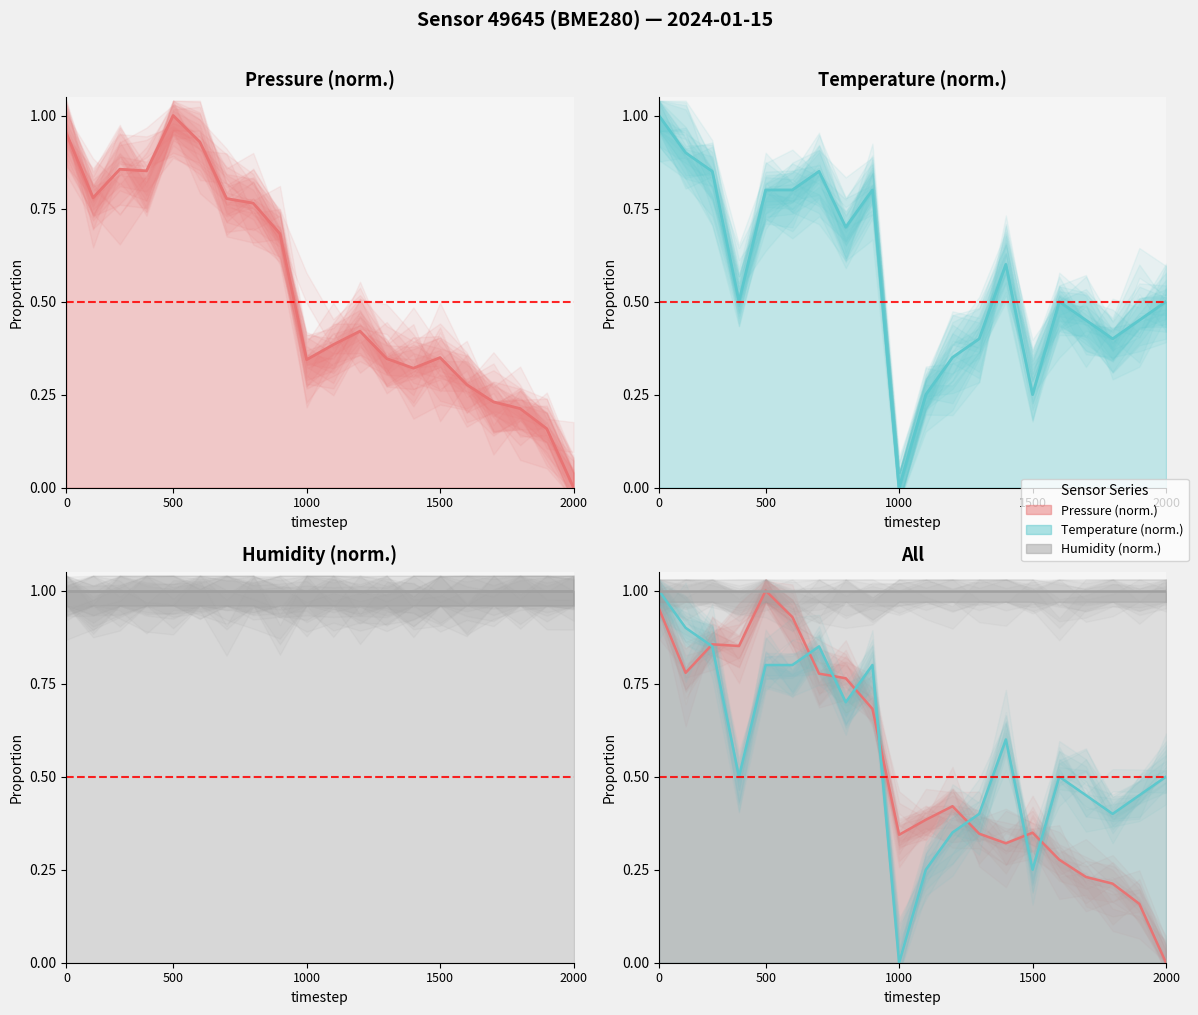

In Pressure (norm.) trend, how many points are higher than both neighbors (excluding endpoints)?

4